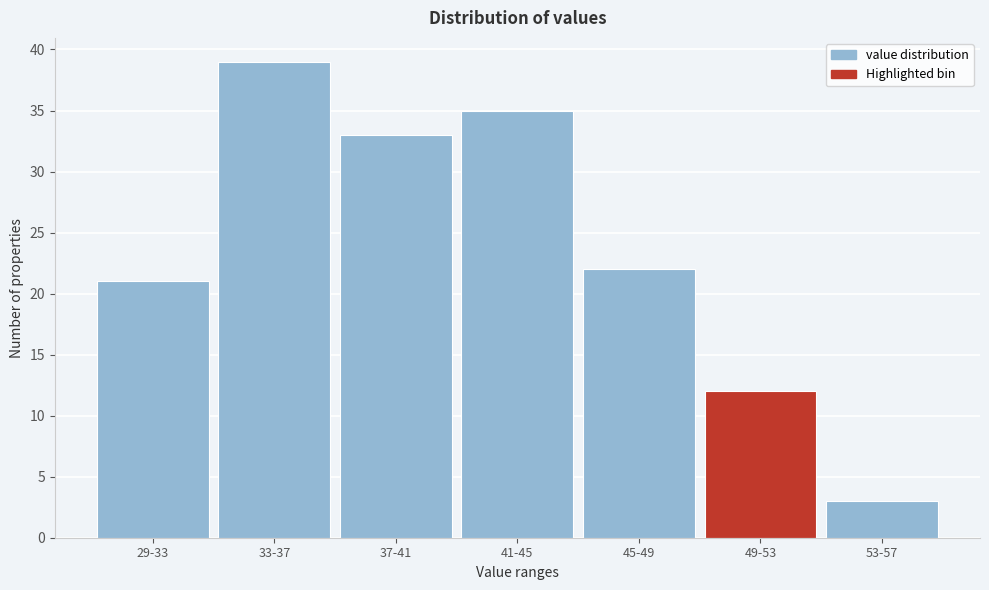

Reading left to right, what are all the values shown in this chart?

21	39	33	35	22	12	3